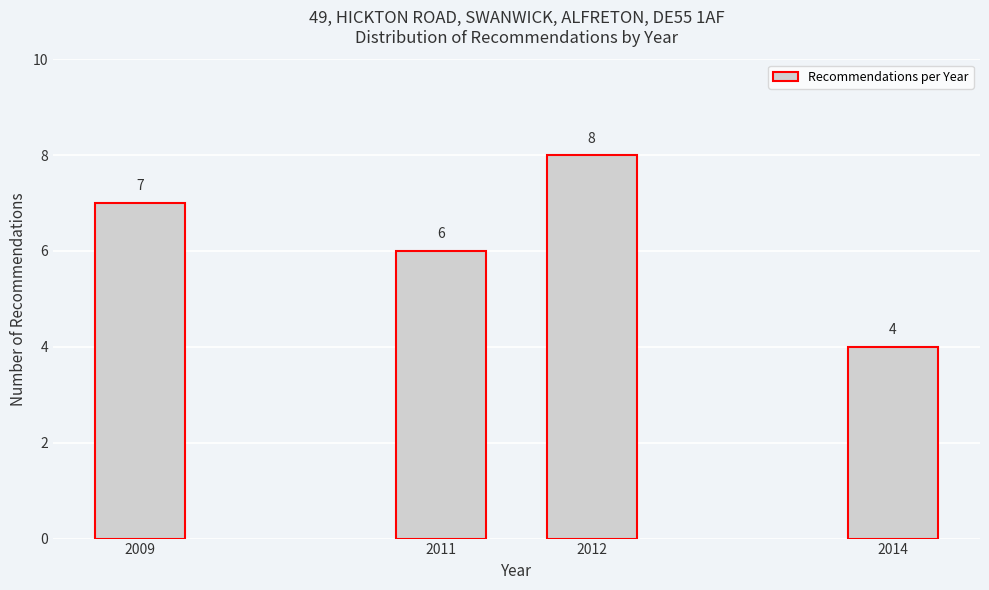

Reading left to right, extract all data points from this chart.

2009=7	2011=6	2012=8	2014=4